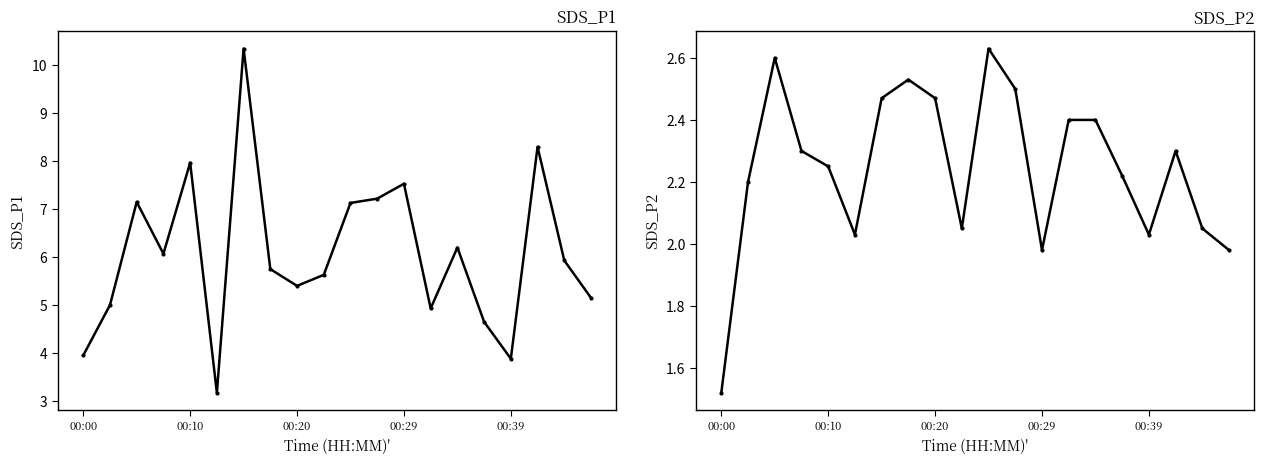

How many lines are shown in the chart?

2